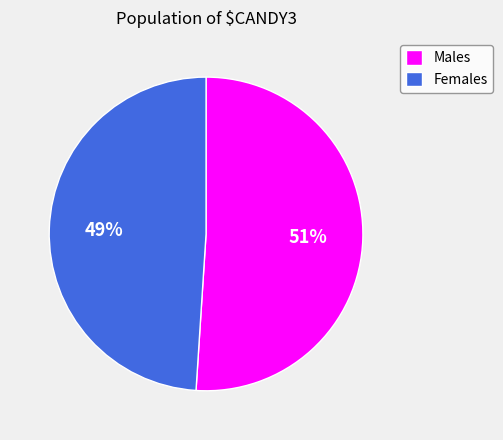

What percentage is the Females slice, to the nearest percent?

49%